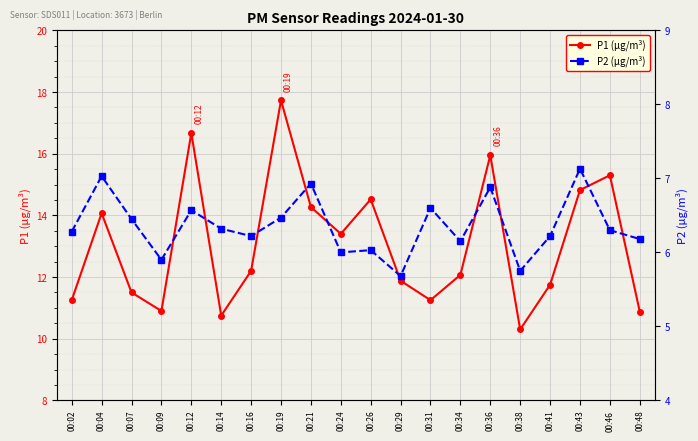

True or false: P2 (µg/m³) has a value of 2.3 at 00:26.

False